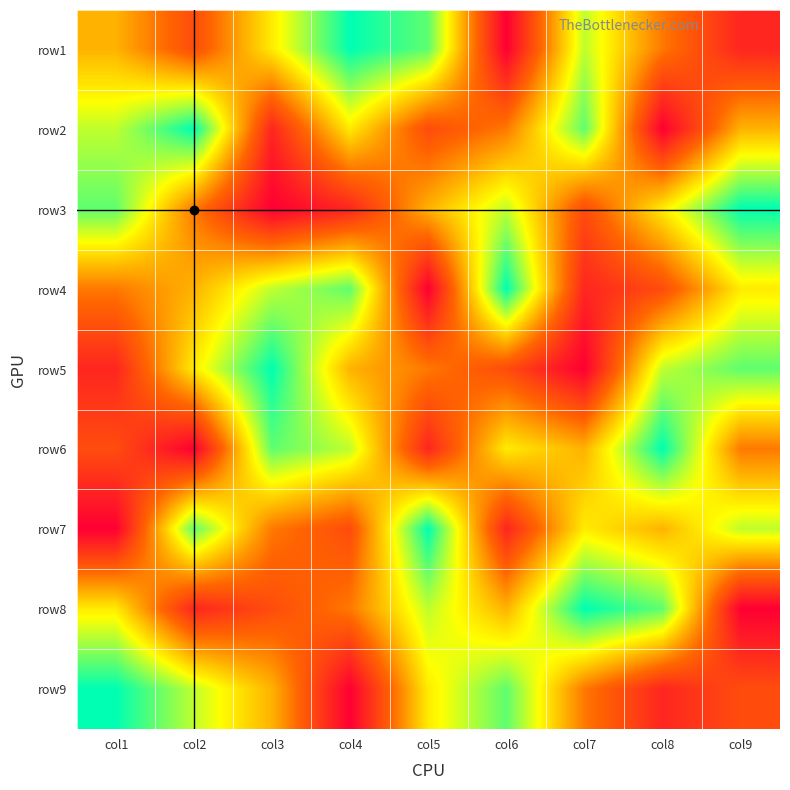

What is the maximum value shown in the chart?

9